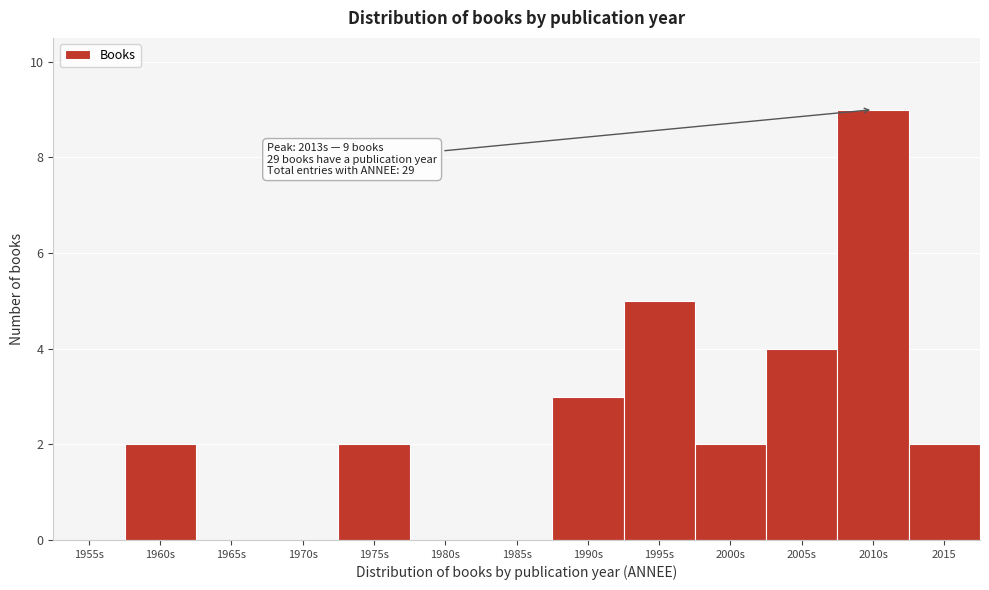

Reading right to left, transcribe all the data shown in this chart.

2015=2	2010s=9	2005s=4	2000s=2	1995s=5	1990s=3	1985s=0	1980s=0	1975s=2	1970s=0	1965s=0	1960s=2	1955s=0